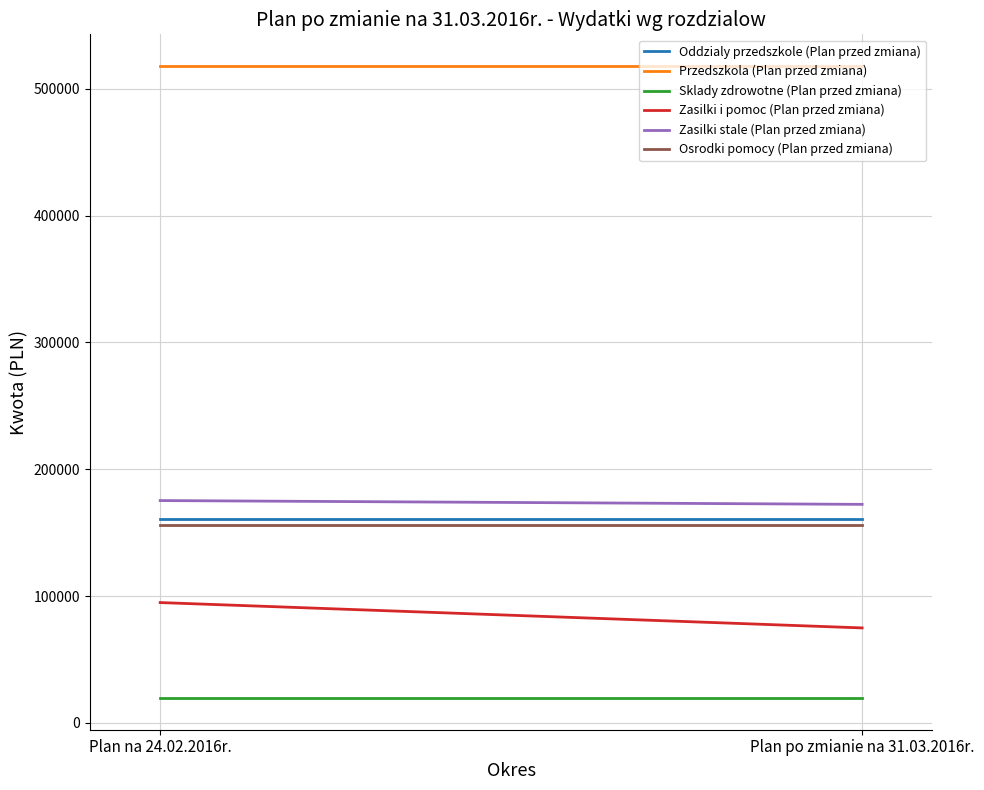

What is the sum of all Zasilki i pomoc (Plan przed zmiana) values?

169752